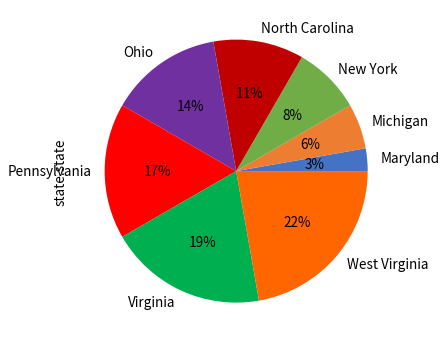

The Virginia slice represents 32% of the pie. True or false?

False